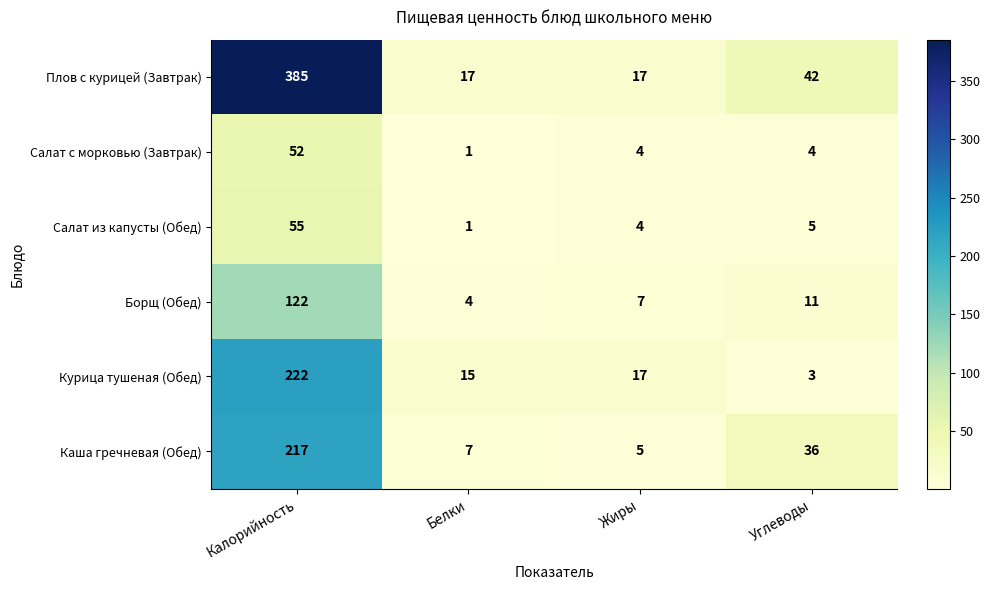

Reading right to left, list all the values displayed in this chart.

Плов с курицей (Завтрак): Углеводы=42	Жиры=17	Белки=17	Калорийность=385
Салат с морковью (Завтрак): Углеводы=4	Жиры=4	Белки=1	Калорийность=52
Салат из капусты (Обед): Углеводы=5	Жиры=4	Белки=1	Калорийность=55
Борщ (Обед): Углеводы=11	Жиры=7	Белки=4	Калорийность=122
Курица тушеная (Обед): Углеводы=3	Жиры=17	Белки=15	Калорийность=222
Каша гречневая (Обед): Углеводы=36	Жиры=5	Белки=7	Калорийность=217